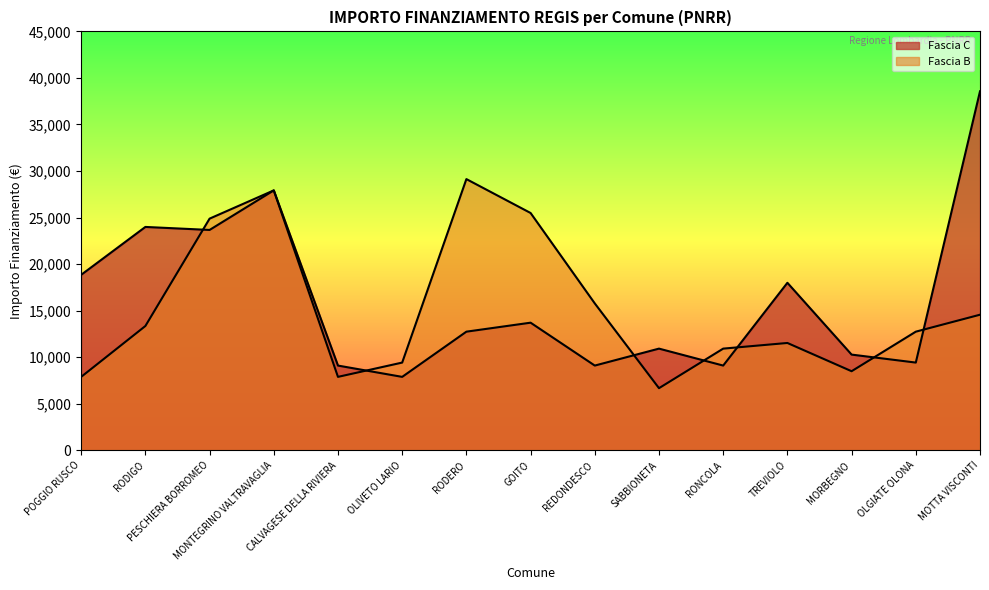

What are all the series names shown in the legend?

Fascia C, Fascia B